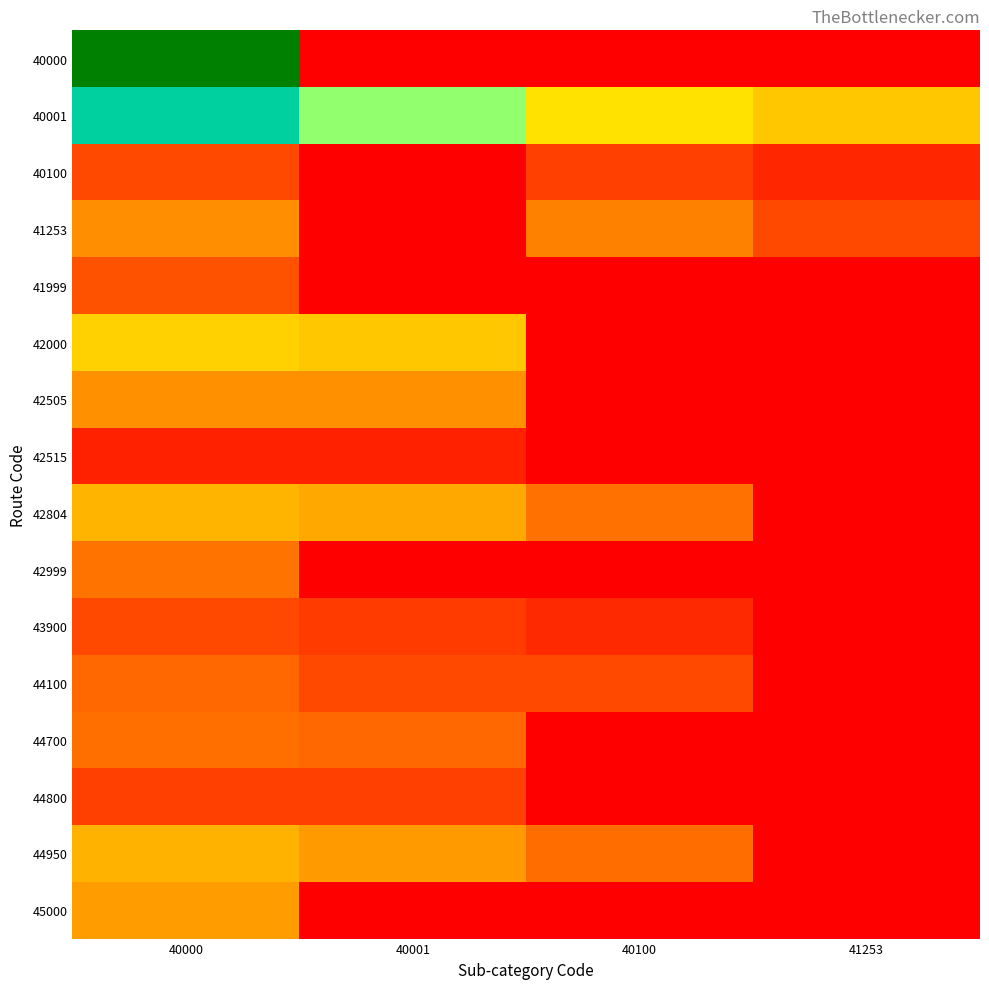

Which series has the largest range (max minus min)?

40000